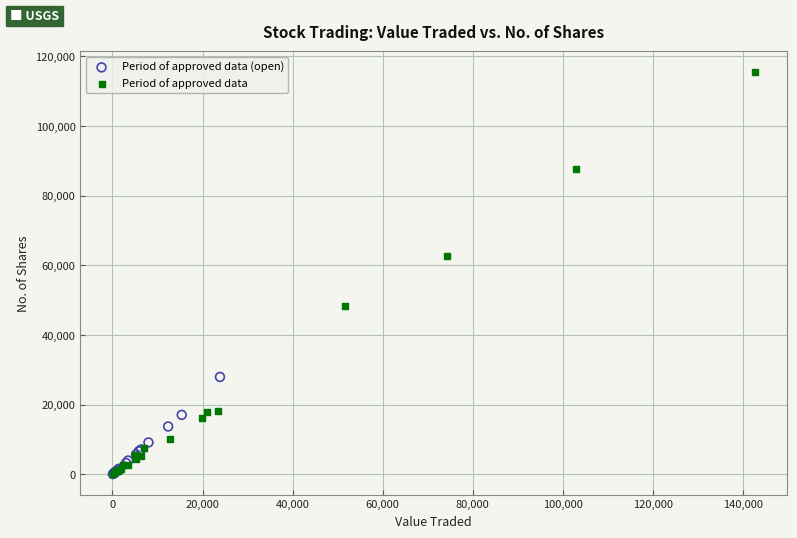

Which series has the widest spread of Y values?

Period of approved data